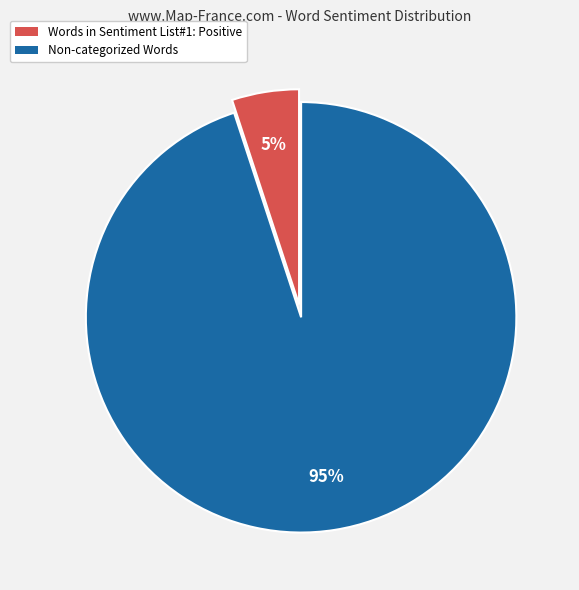

Is there a majority slice in this chart?

Yes